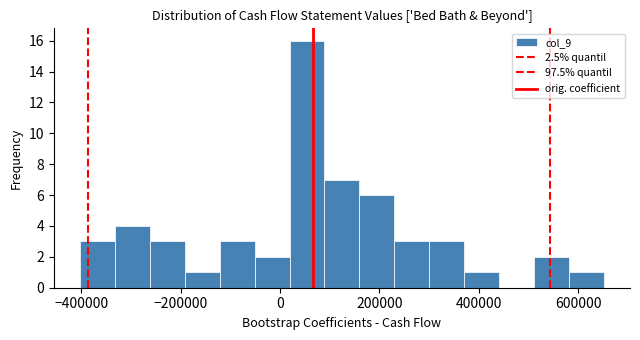

Read against the x-axis, roughly where is the centre of the tallest bar?

60000